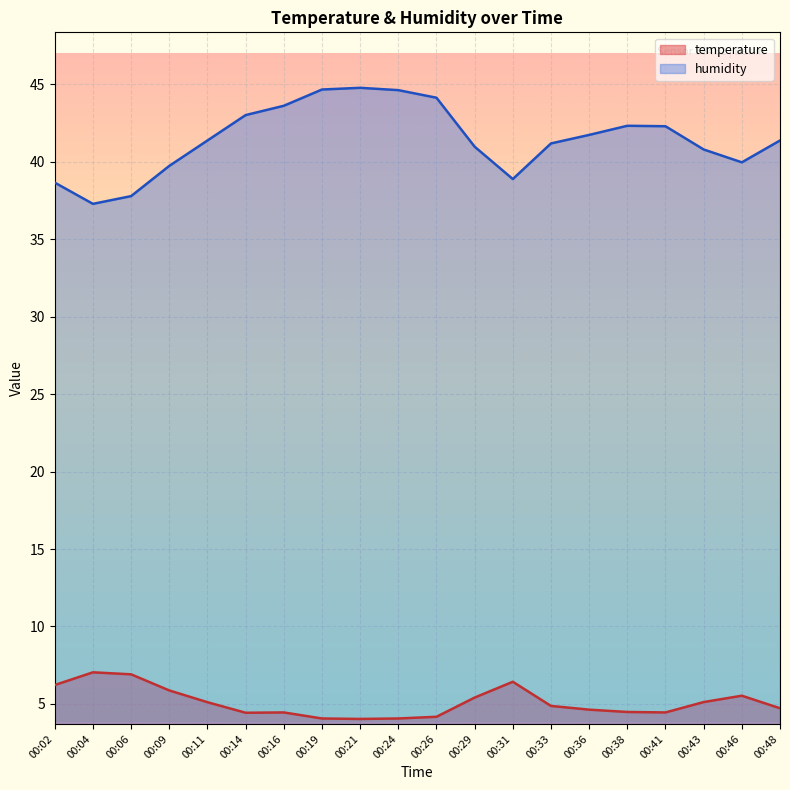

True or false: humidity has more than 1 interior local peaks.

True